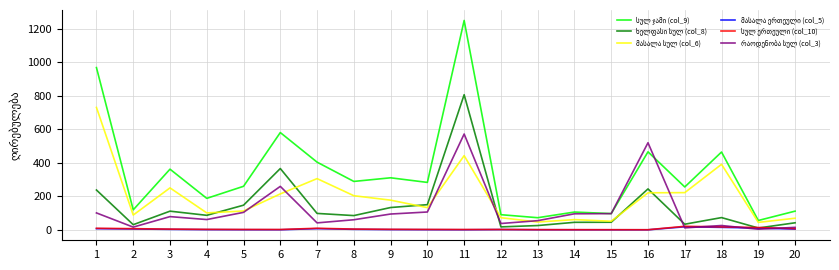

At which category is the sum across all series the highest?

11